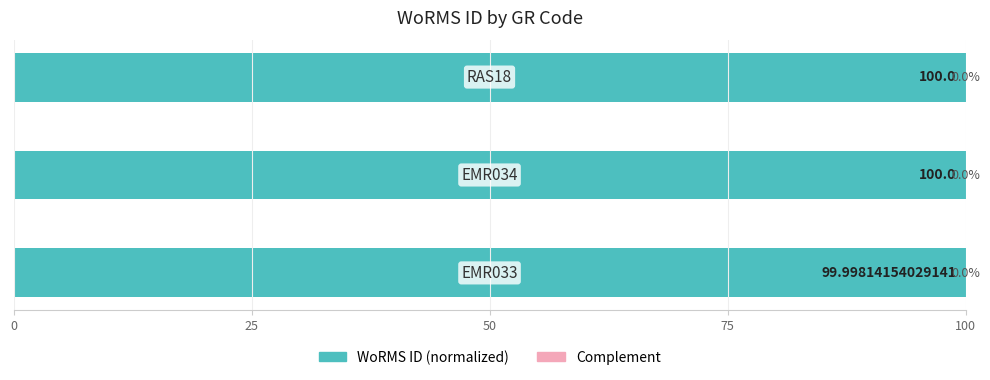

What is the sum of all WoRMS ID (normalized) values?

300.0